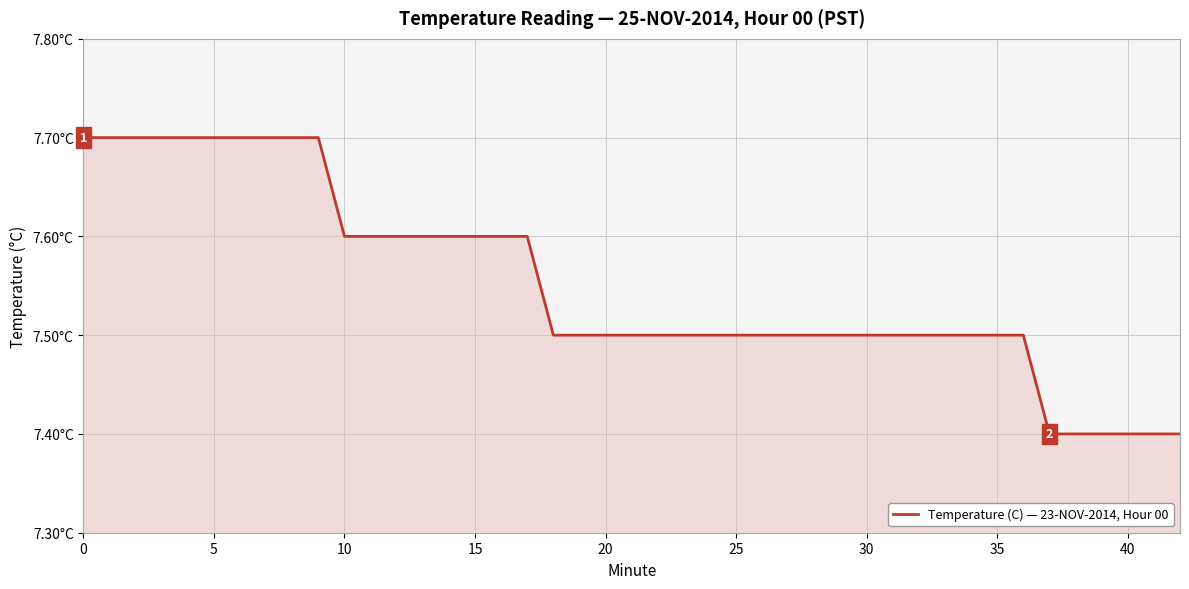

Does the chart display data point markers on the line(s)?

No